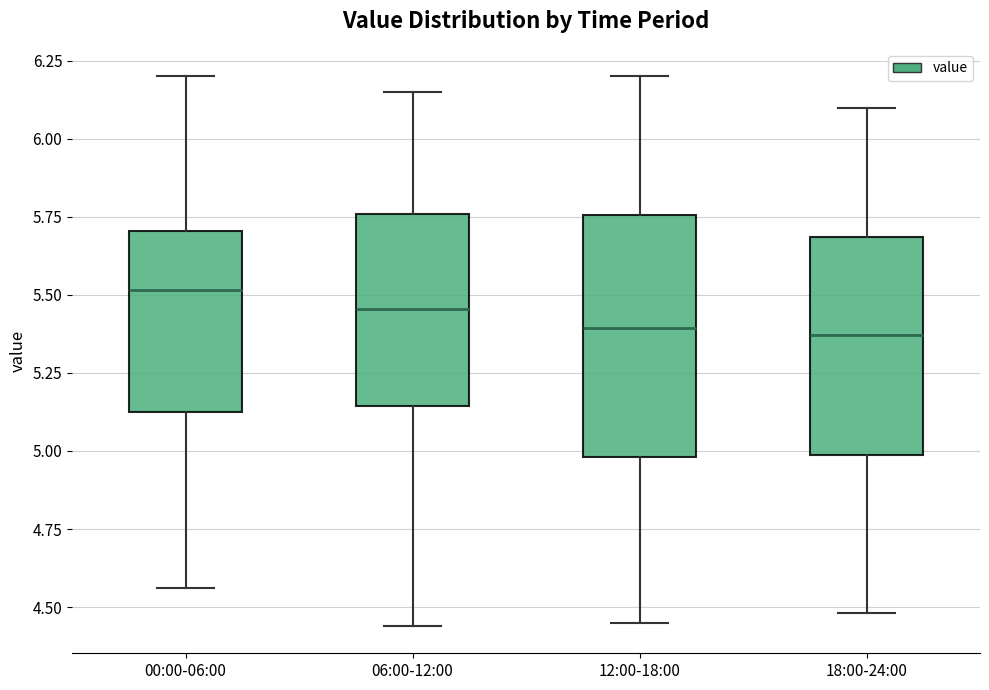

Reading left to right, transcribe this box plot: for each box, give where its median line is, the range the box spans, and where its two whiskers end, as read against the y-axis. The values are not printed on the chart, so give them approximately, as read against the axis.

00:00-06:00: median 5.50, box 5.15 to 5.70, whiskers 4.55 to 6.20
06:00-12:00: median 5.45, box 5.15 to 5.75, whiskers 4.45 to 6.15
12:00-18:00: median 5.40, box 5.00 to 5.75, whiskers 4.45 to 6.20
18:00-24:00: median 5.35, box 5.00 to 5.70, whiskers 4.50 to 6.10